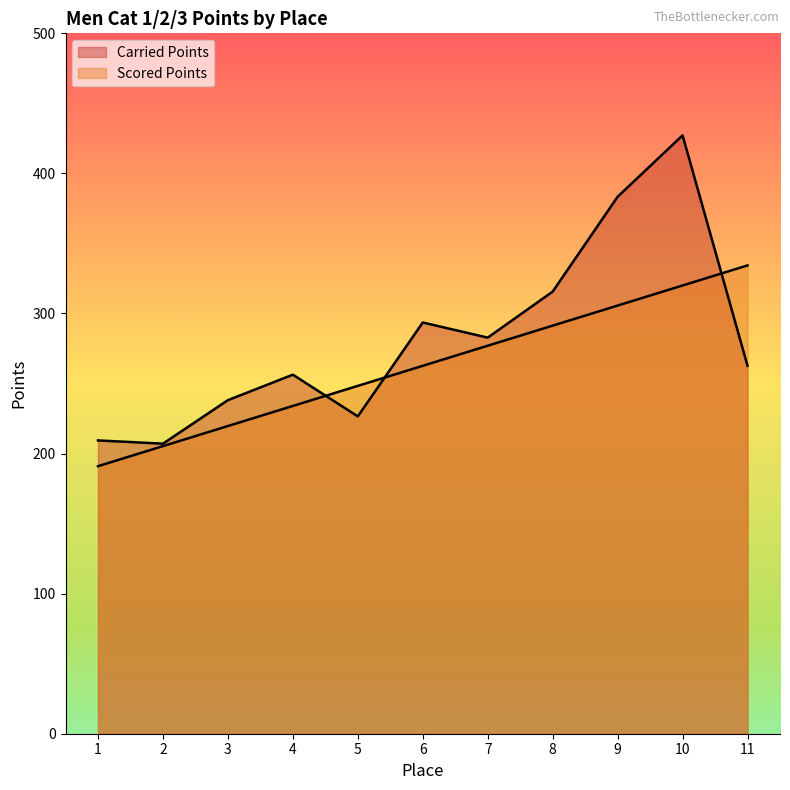

Where is Carried Points nearest to the value 317?

8